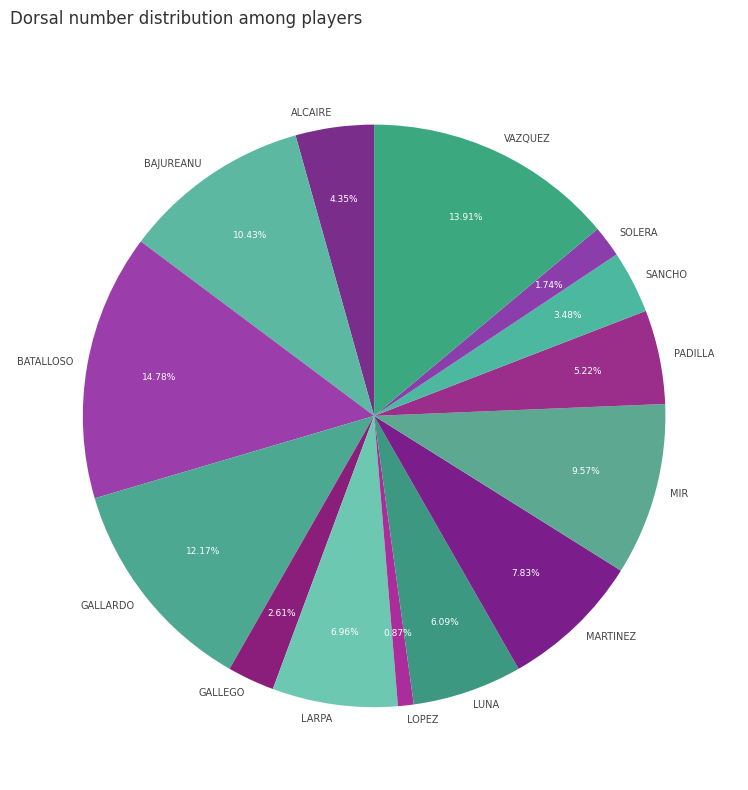

Rank the categories by value from highest to lowest.

BATALLOSO, VAZQUEZ, GALLARDO, BAJUREANU, MIR, MARTINEZ, LARPA, LUNA, PADILLA, ALCAIRE, SANCHO, GALLEGO, SOLERA, LOPEZ